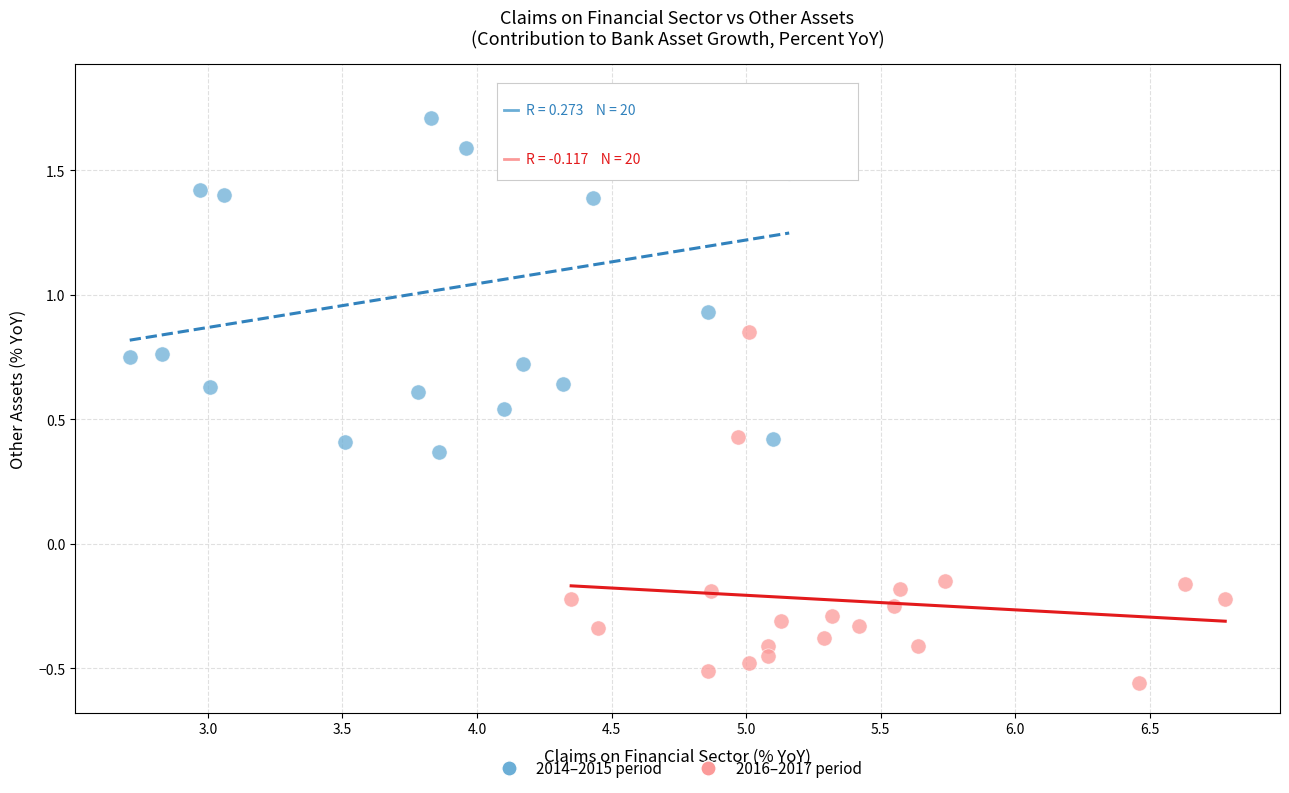

Which series contains the lowest Y value?

2016–2017 period